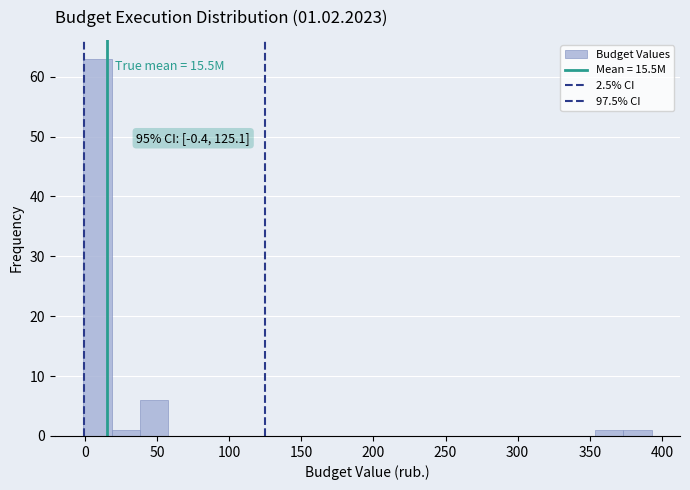

Read against the x-axis, roughly where is the centre of the tallest bar?

10